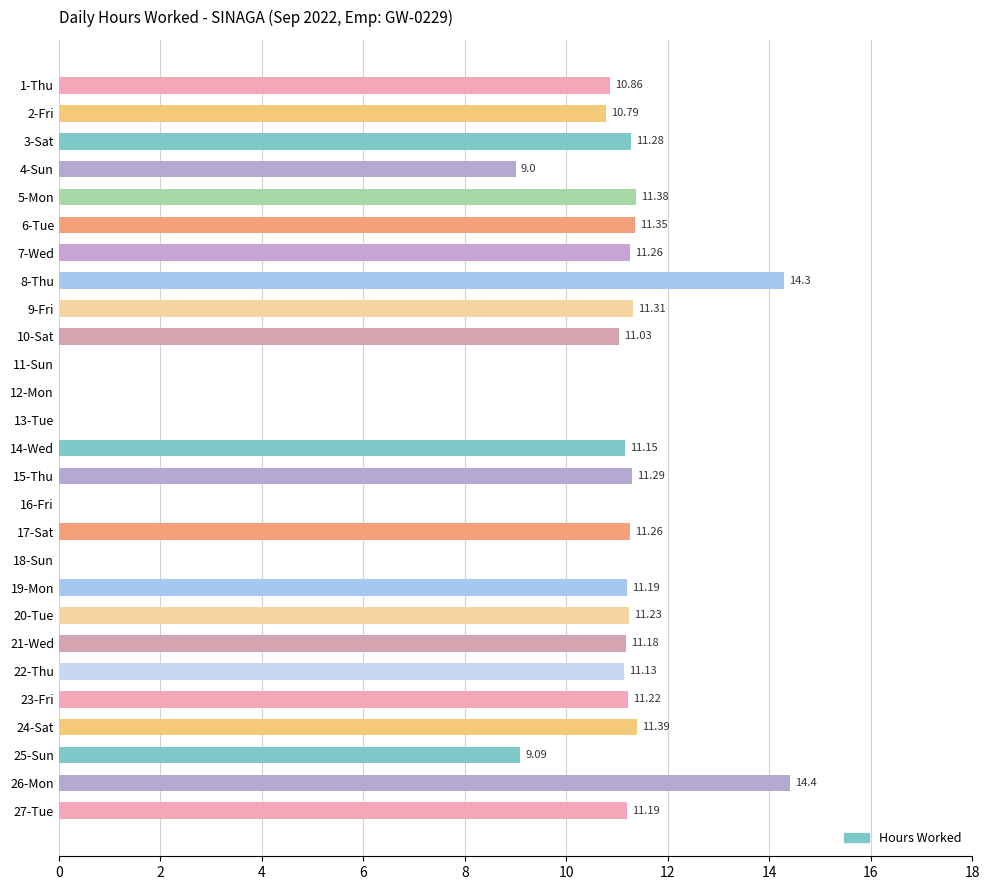

Are the bars grouped side by side (vs. stacked)?

No